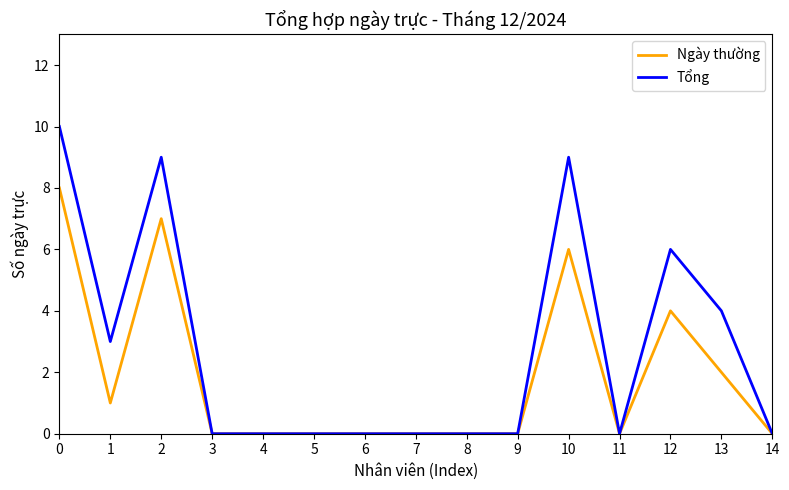

At 10, list the series in order from largest to smallest.

Tổng, Ngày thường